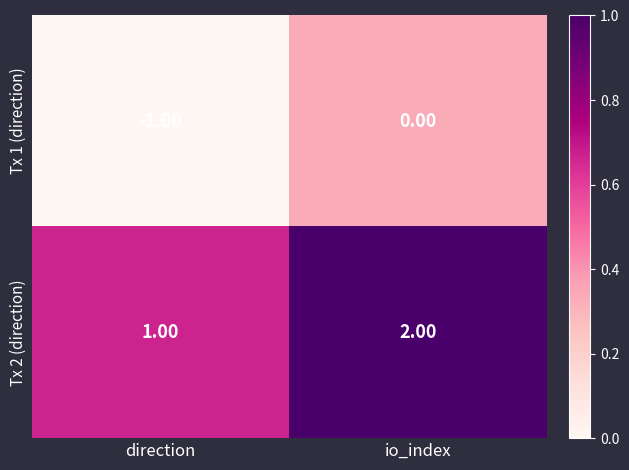

Rank the series at io_index from highest to lowest value.

Tx 2 (direction), Tx 1 (direction)